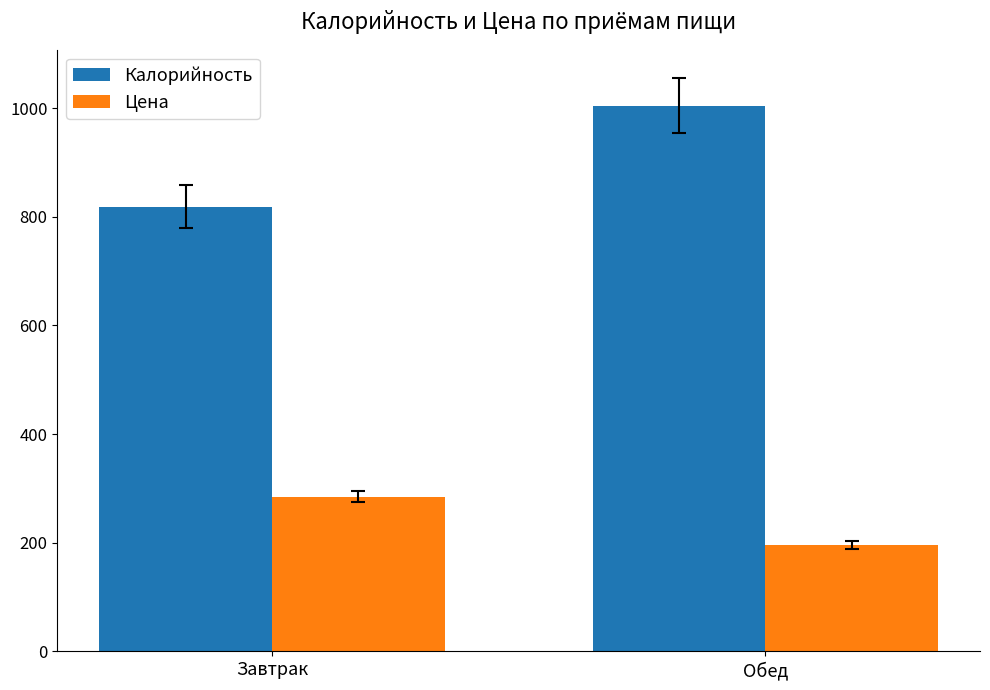

What is the sum of the Калорийность values at Обед and Завтрак?

1822.8